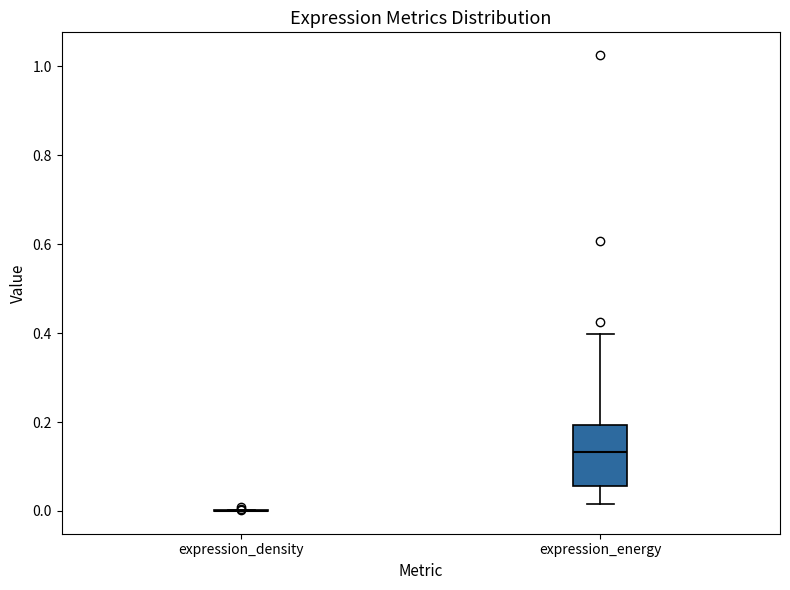

Comparing the boxes themselves (not the whiskers), which one is the tallest?

expression_energy